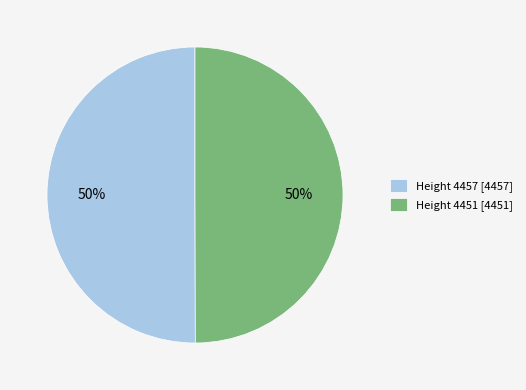

To the nearest percent, what portion does Height 4457 [4457] represent?

50%